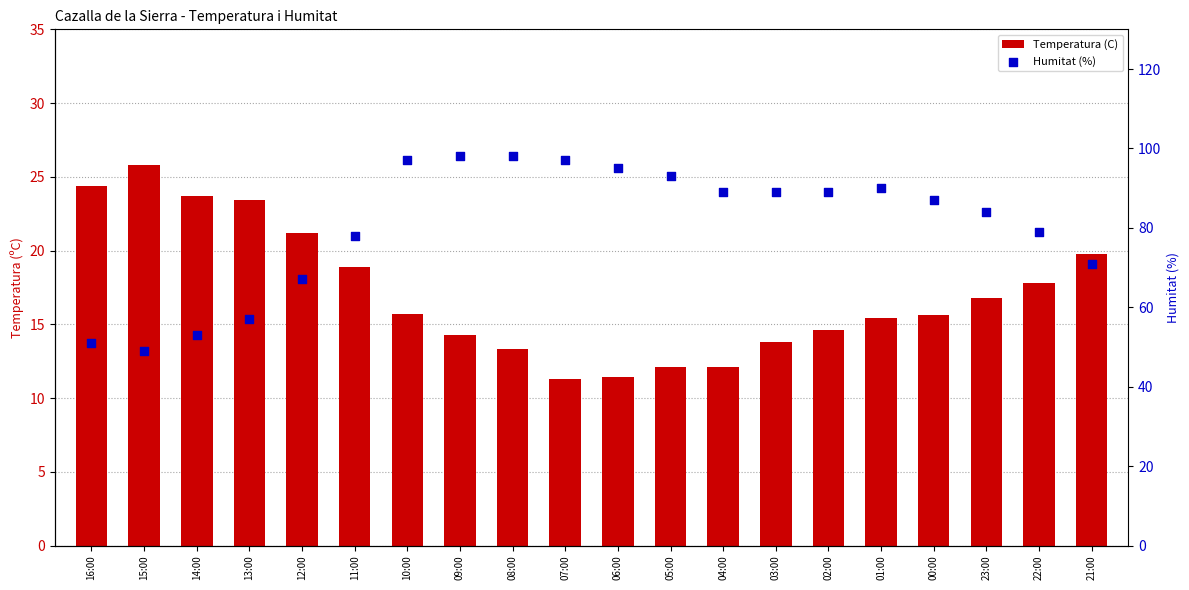

Is the value of Humitat (%) at 08:00 greater than the value of Temperatura (C) at 05:00?

Yes